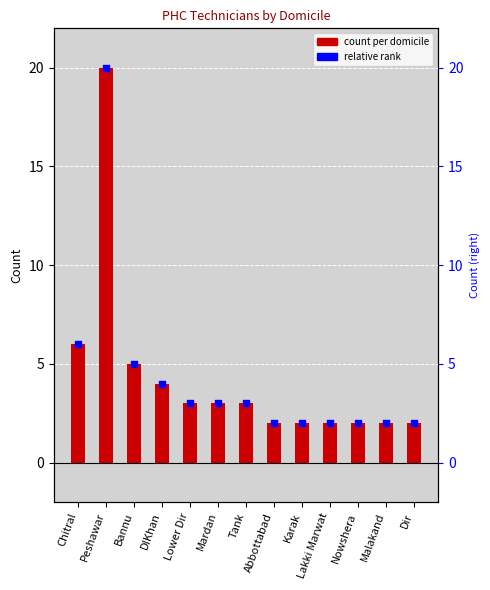

At how many categories does at least one series exceed 3?

4